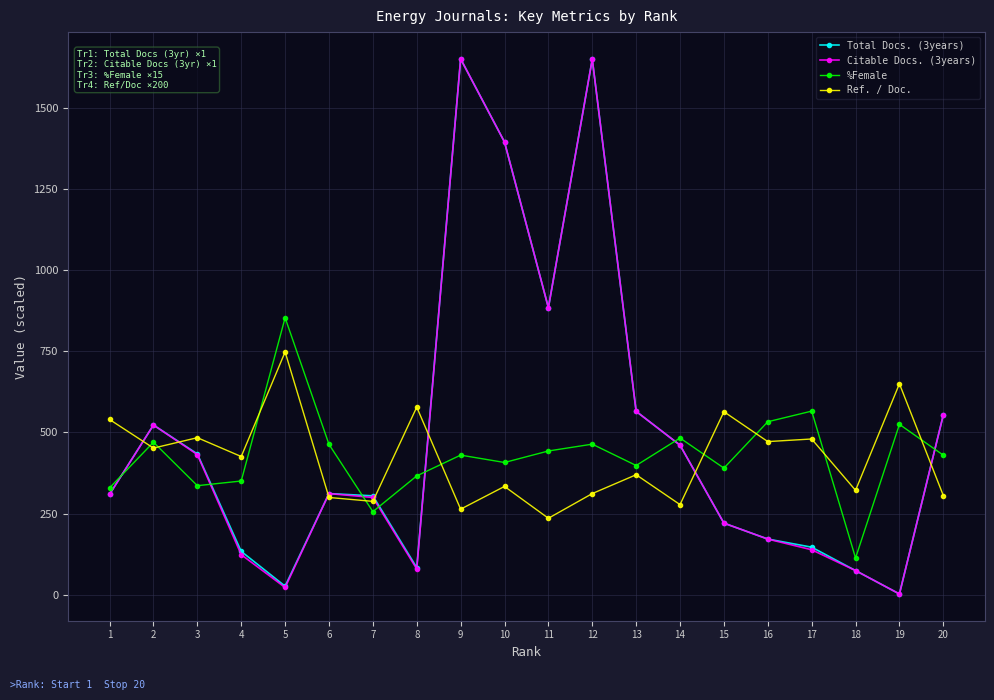

What is the spread (max minus min) of values at 20?

248.0